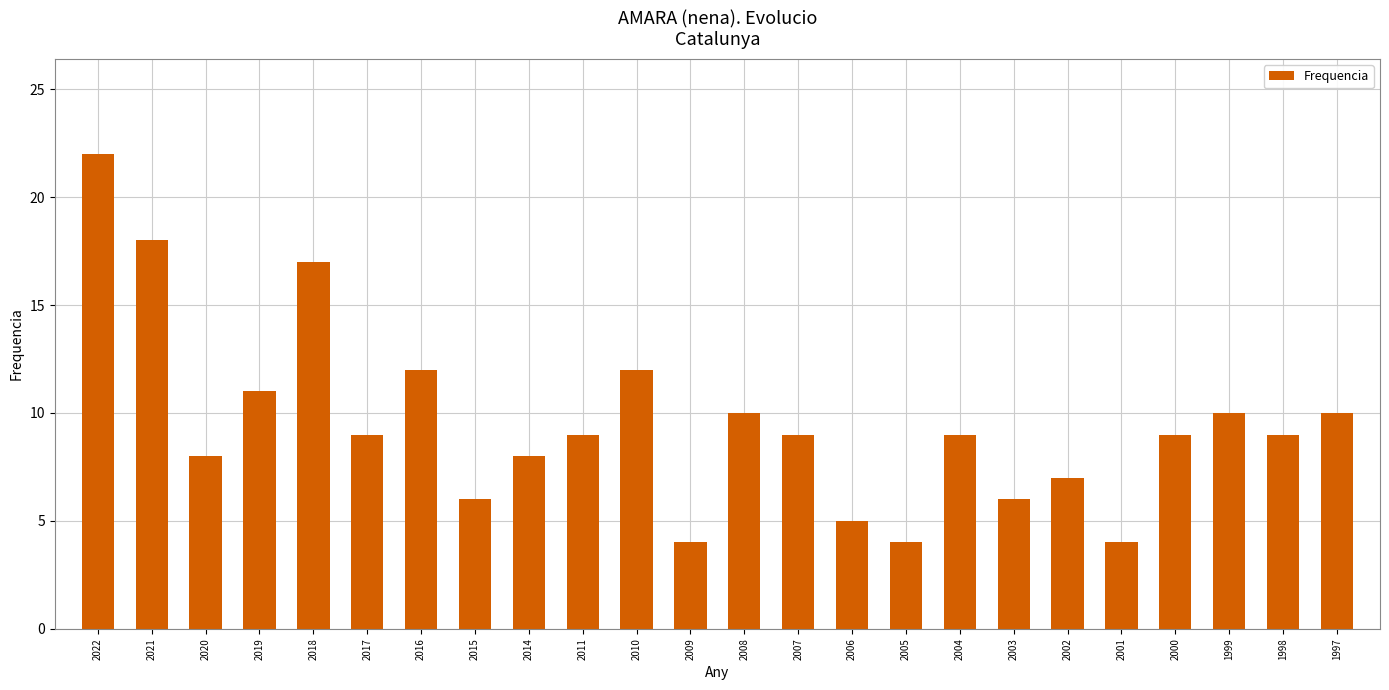

How many series are shown in this chart?

1